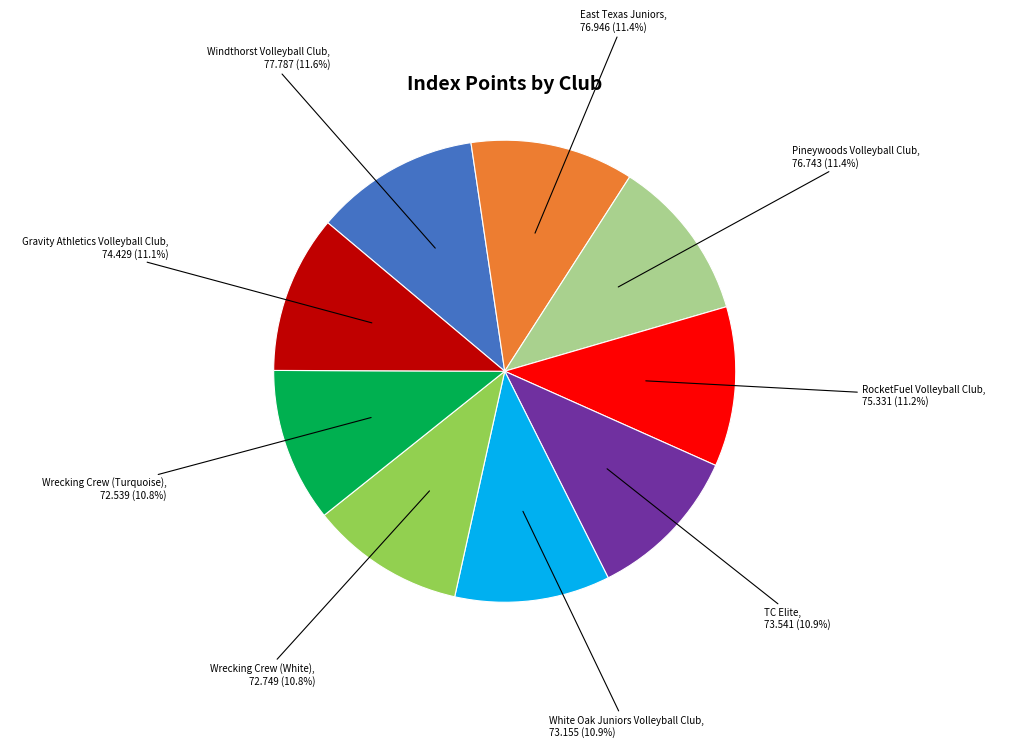

How much of the chart is everything except TC Elite?

89.1%